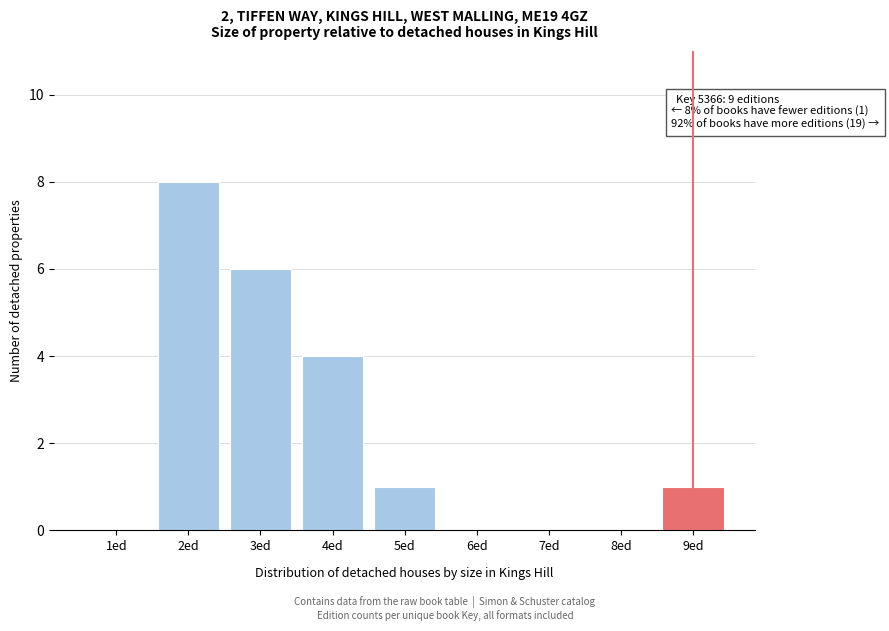

Reading left to right, transcribe all the data shown in this chart.

1ed=0	2ed=8	3ed=6	4ed=4	5ed=1	6ed=0	7ed=0	8ed=0	9ed=1